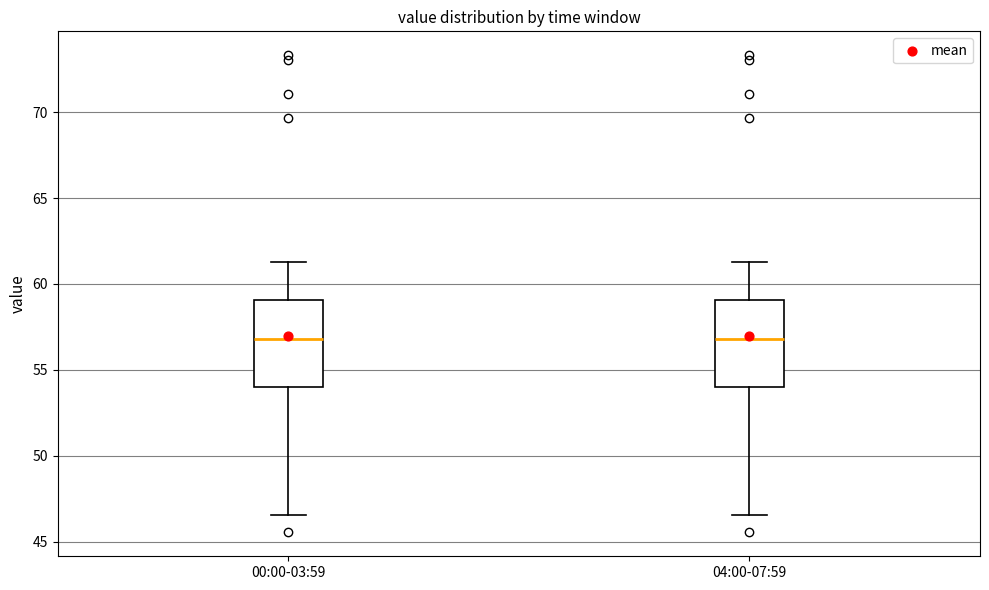

Reading left to right, read every box against the y-axis: the position of its median line, the range the box covers, and the ends of its whiskers. The values are not printed on the chart, so give them approximately, as read against the axis.

00:00-03:59: median 57.0, box 54.0 to 59.0, whiskers 46.5 to 61.5
04:00-07:59: median 57.0, box 54.0 to 59.0, whiskers 46.5 to 61.5